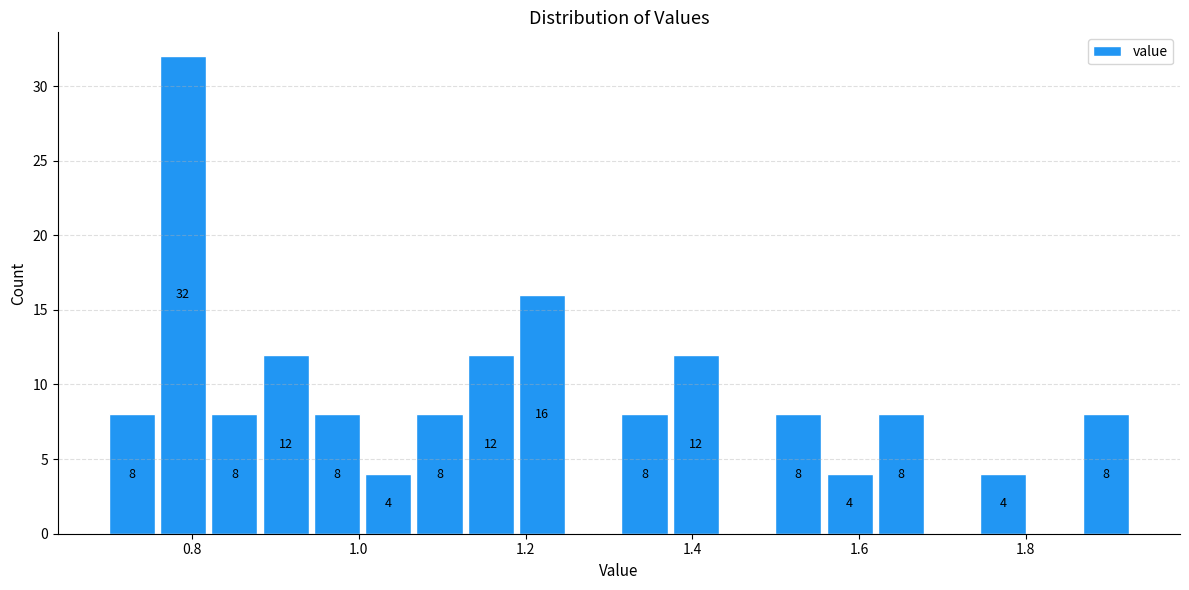

Around what value on the x-axis is the tallest bar? Give the approximate position of its centre, as read against the axis.

0.78